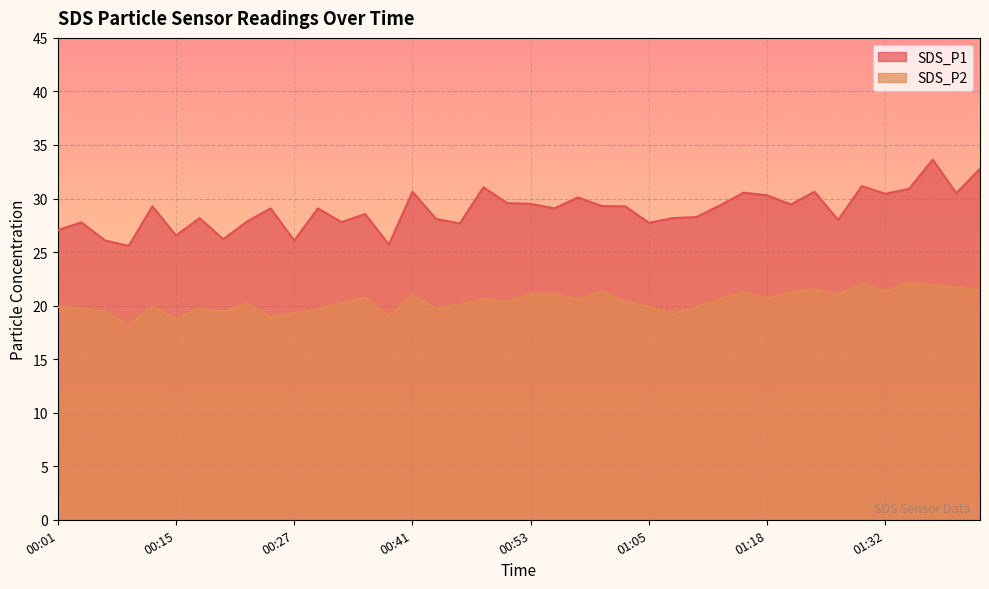

What is the value of the SDS_P1 point at the 17th from the left?

28.1